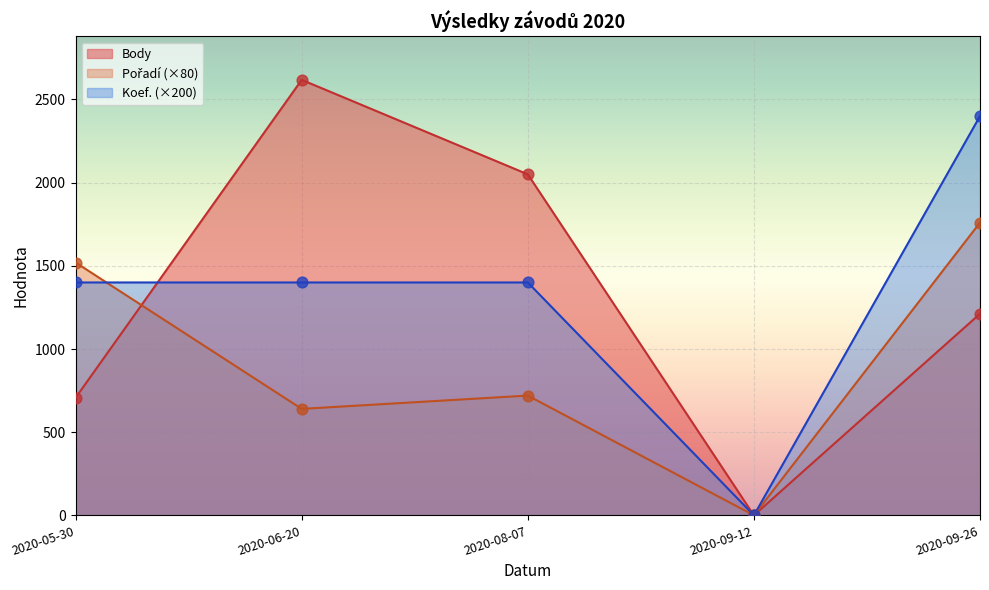

Which series reaches the maximum Y coordinate?

Body